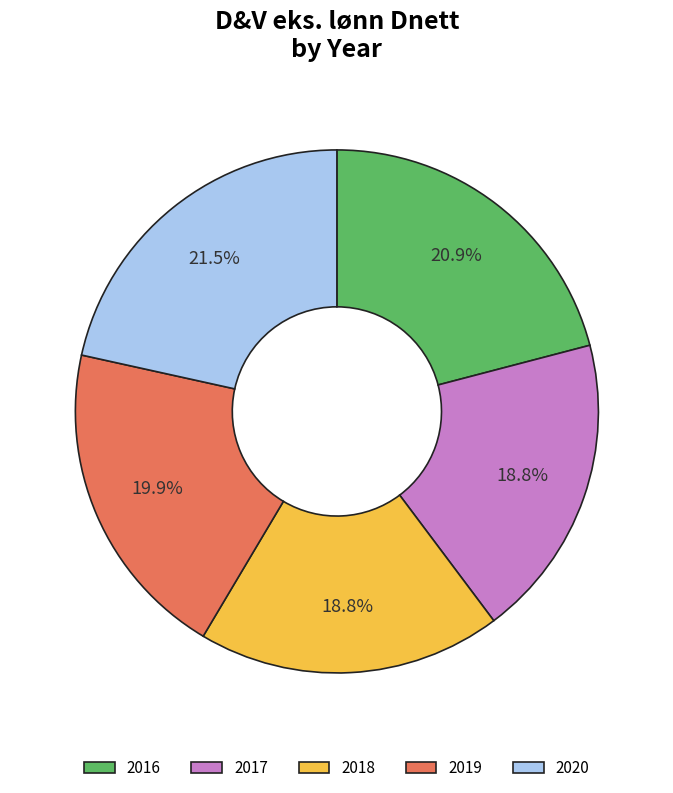

Which category has the biggest portion of the pie?

2020